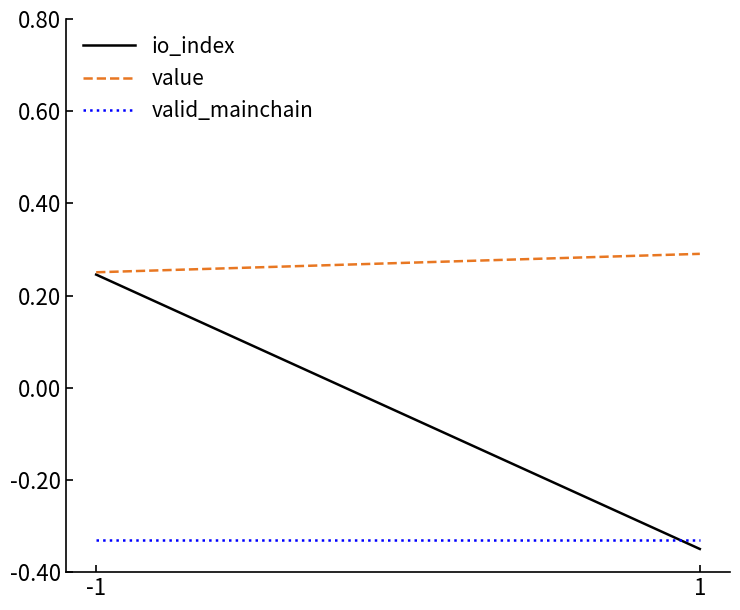

At which category is the sum across all series the highest?

-1